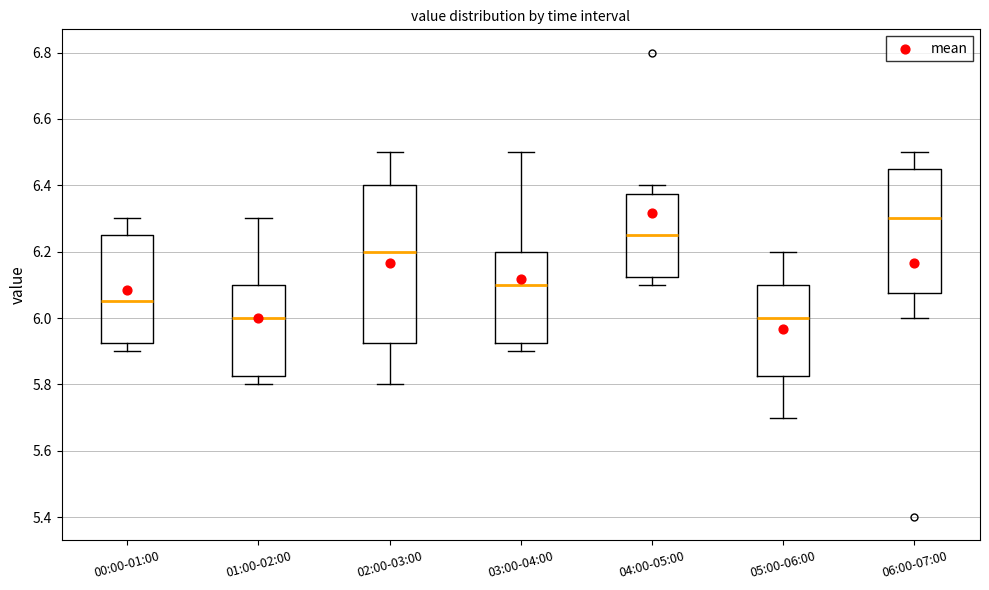

Where is the upper edge of the box for 06:00-07:00 on the y-axis? The values are not printed on the chart, so give them approximately, as read against the axis.

6.46